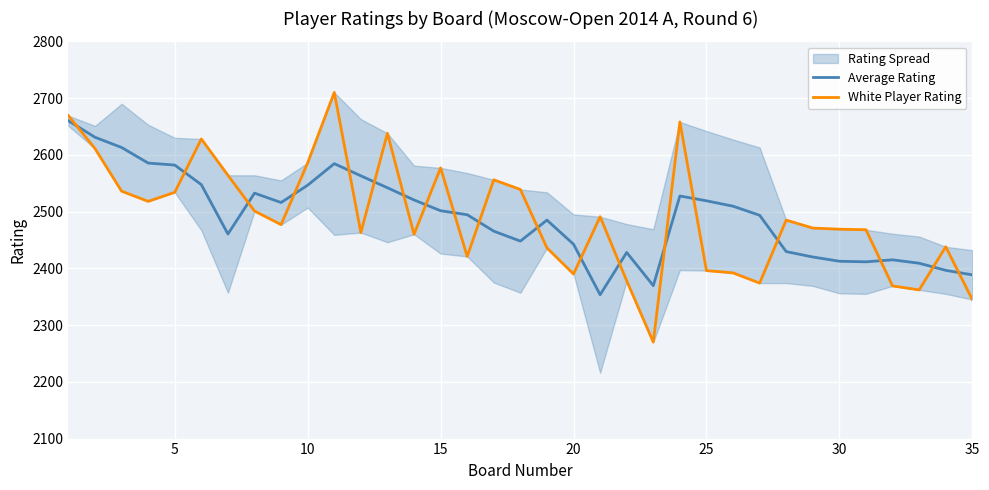

What is the lowest value of the Average Rating series?

2353.5